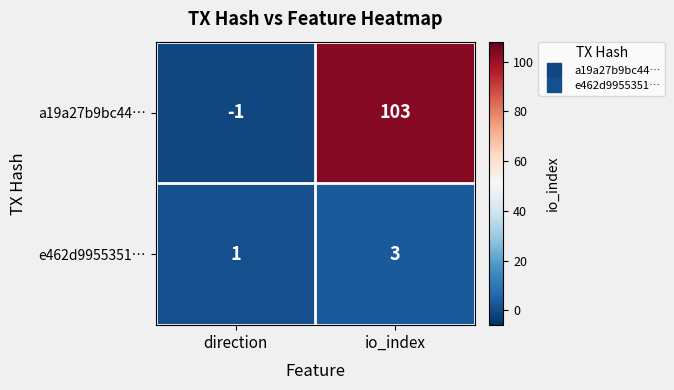

Reading left to right, list all the values displayed in this chart.

a19a27b9bc44…: -1	103
e462d9955351…: 1	3